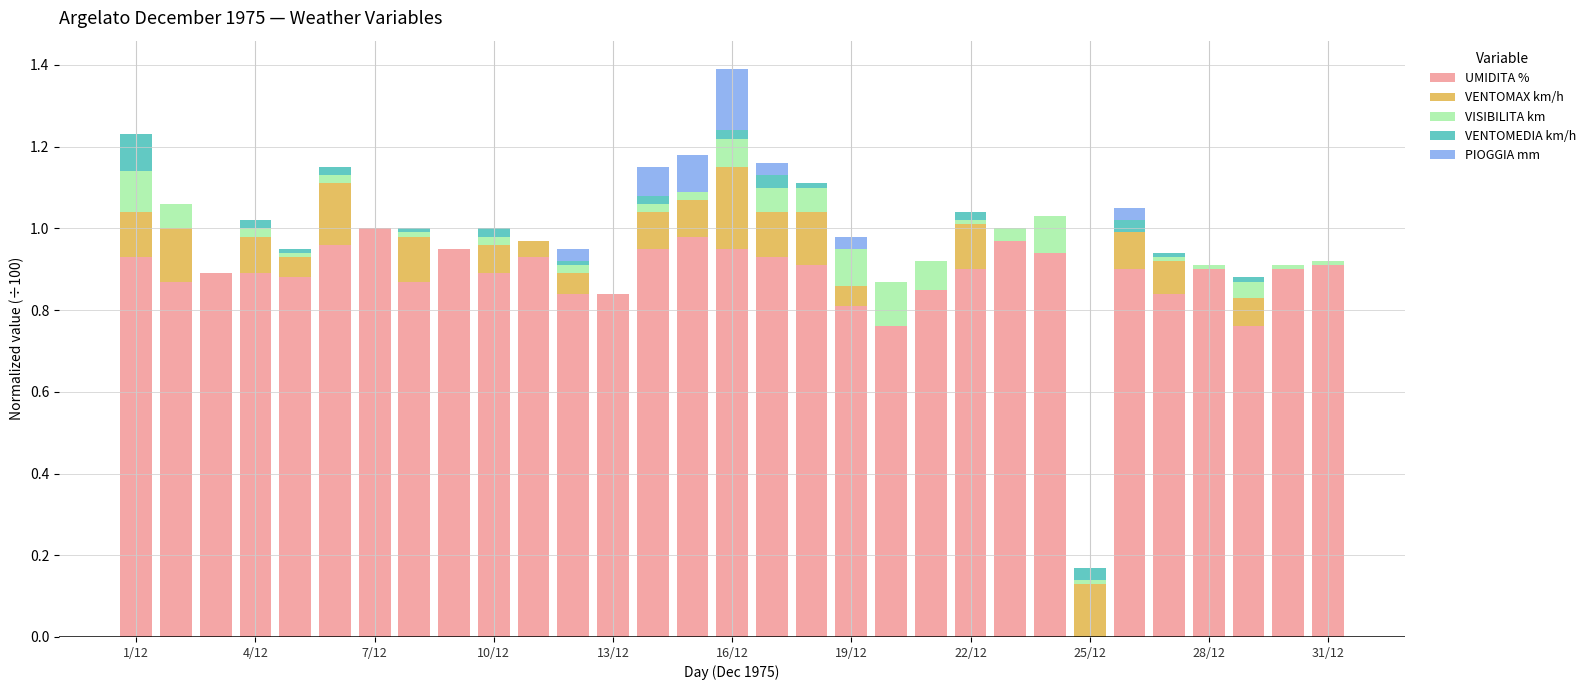

How many data points in UMIDITA % are above 0?

30